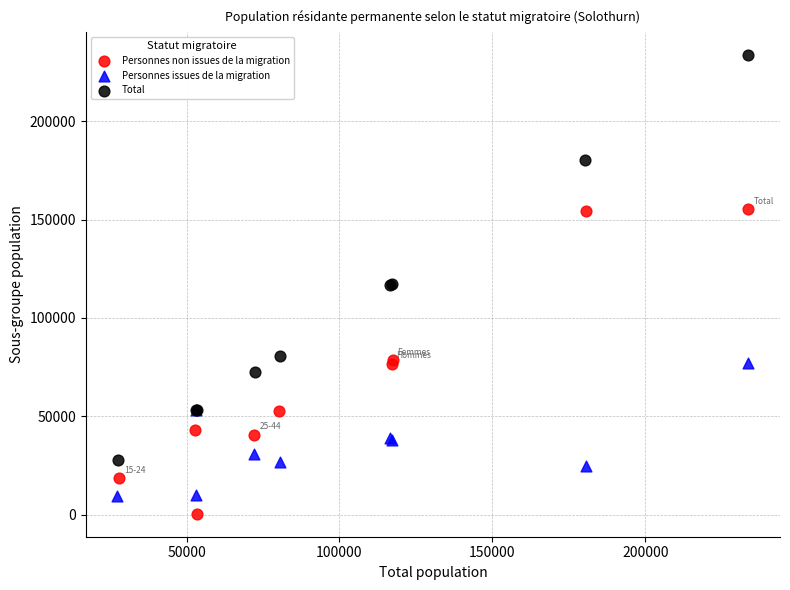

What are all the series names shown in the legend?

Personnes non issues de la migration, Personnes issues de la migration, Total